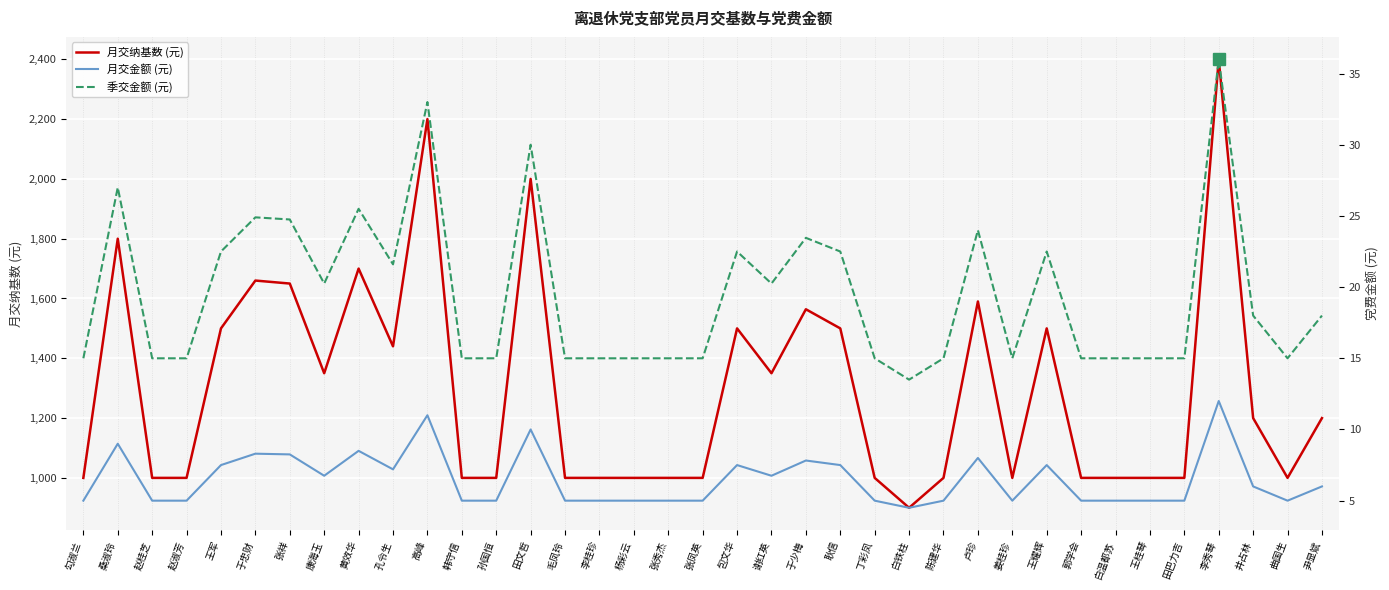

At which label does 季交金额 (元) first exceed 15?

桑淑玲